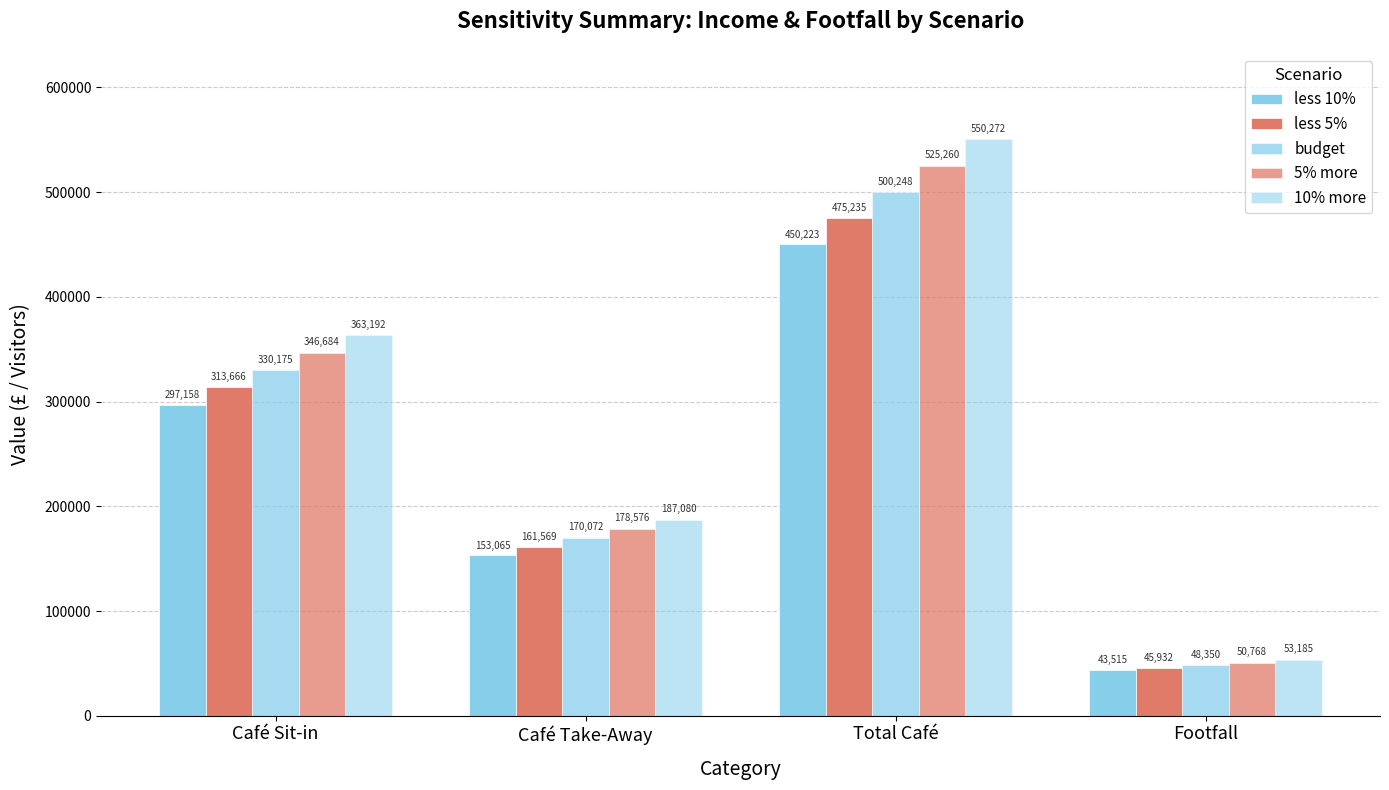

Which series has the largest total across all categories?

10% more